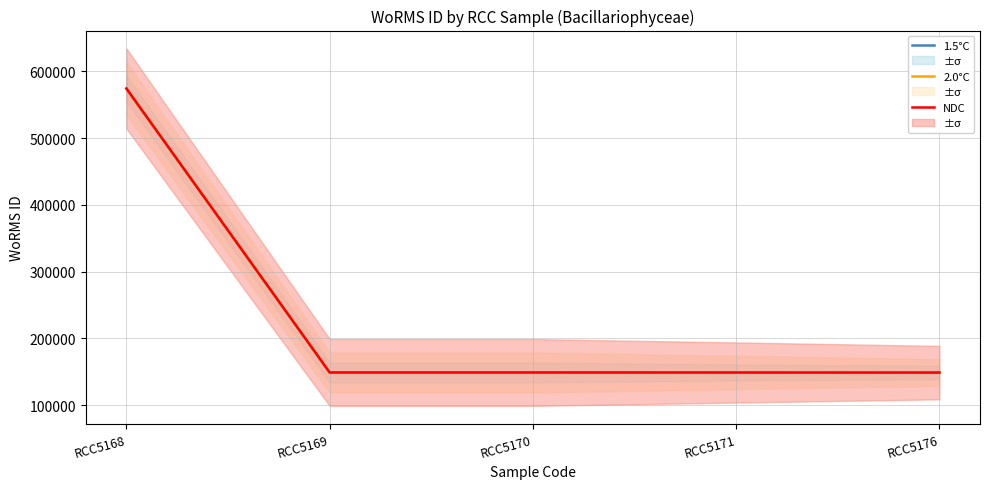

Which series changed the most between RCC5169 and RCC5171?

1.5°C